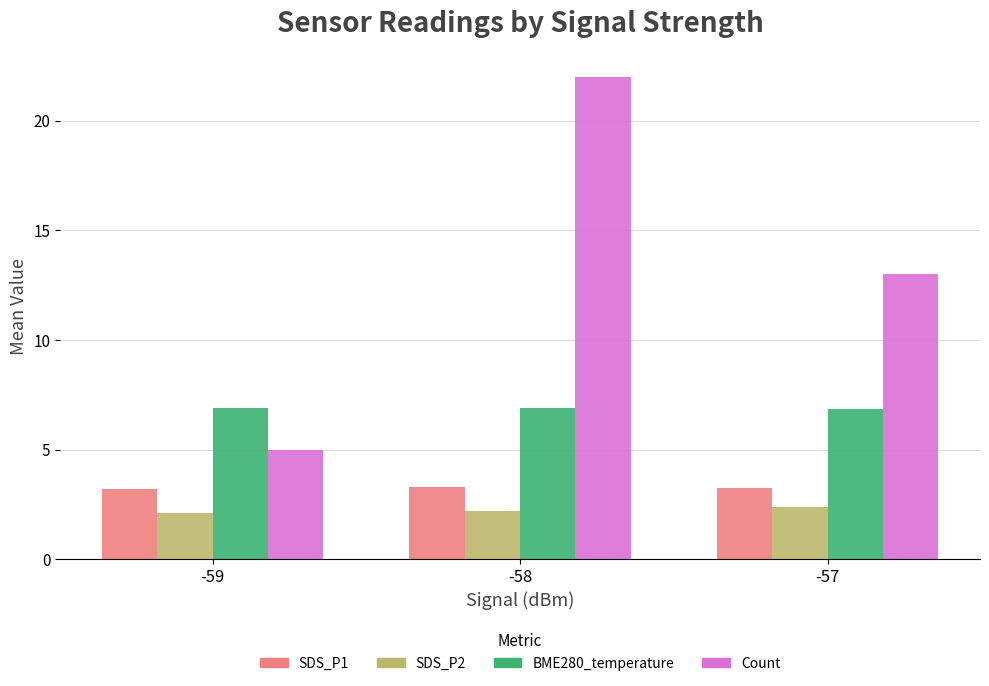

What is the value of the Count bar at the 1st from the left?

5.0